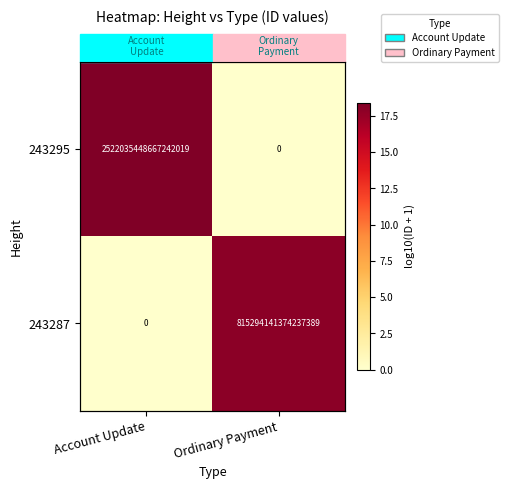

What is the difference between the maximum and minimum values in the 243287 series?

17.9